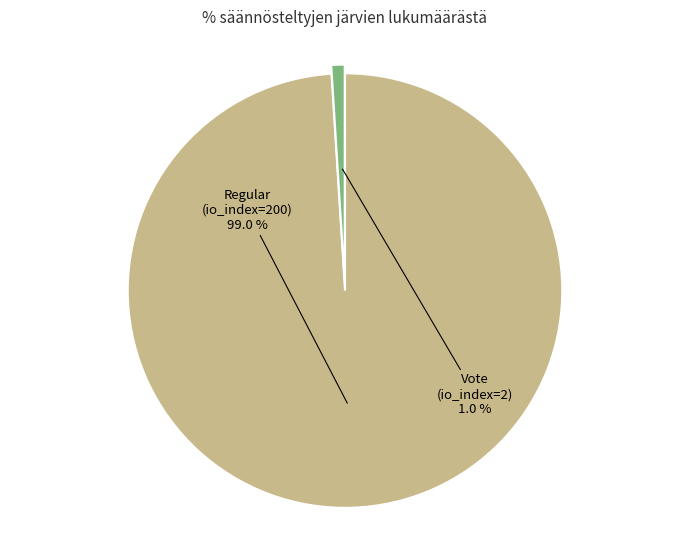

Does any single category account for the majority?

Yes